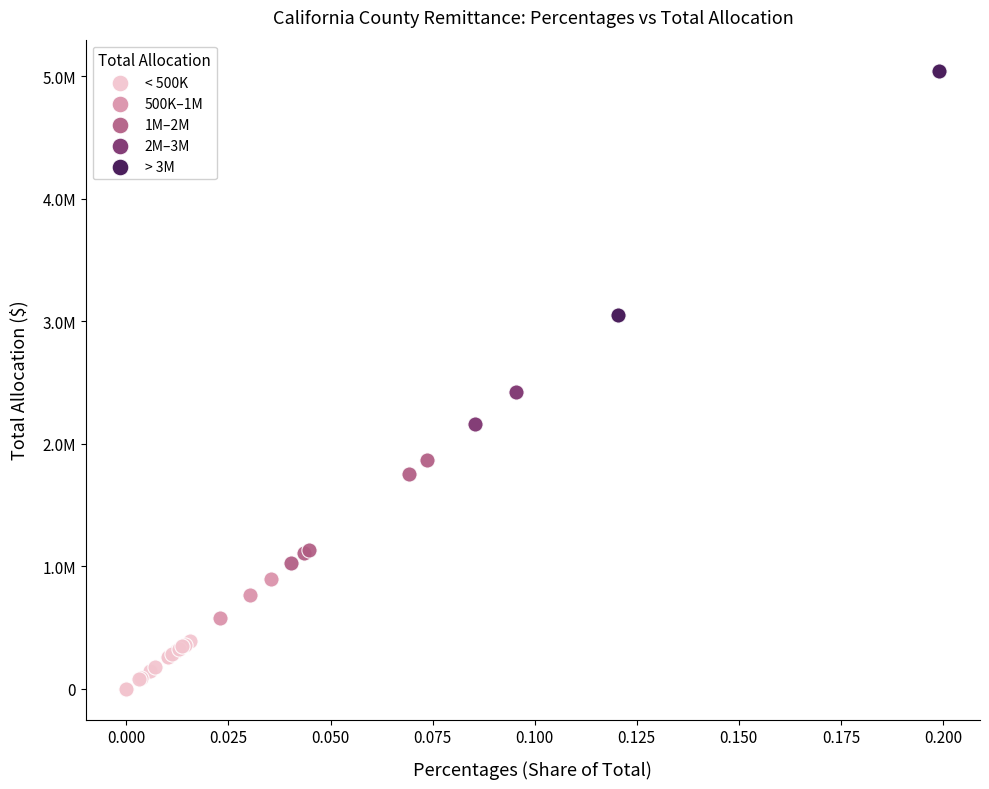

Which series reaches the maximum Y coordinate?

> 3M